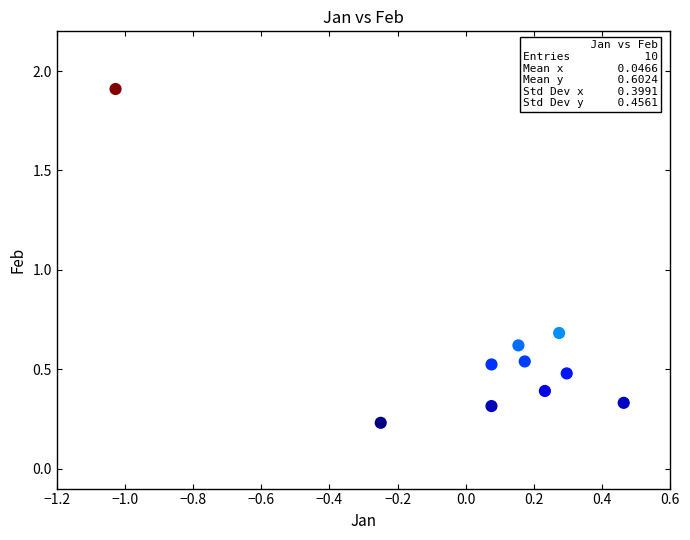

What Y value in the scatter plot is closest to 1?

0.7